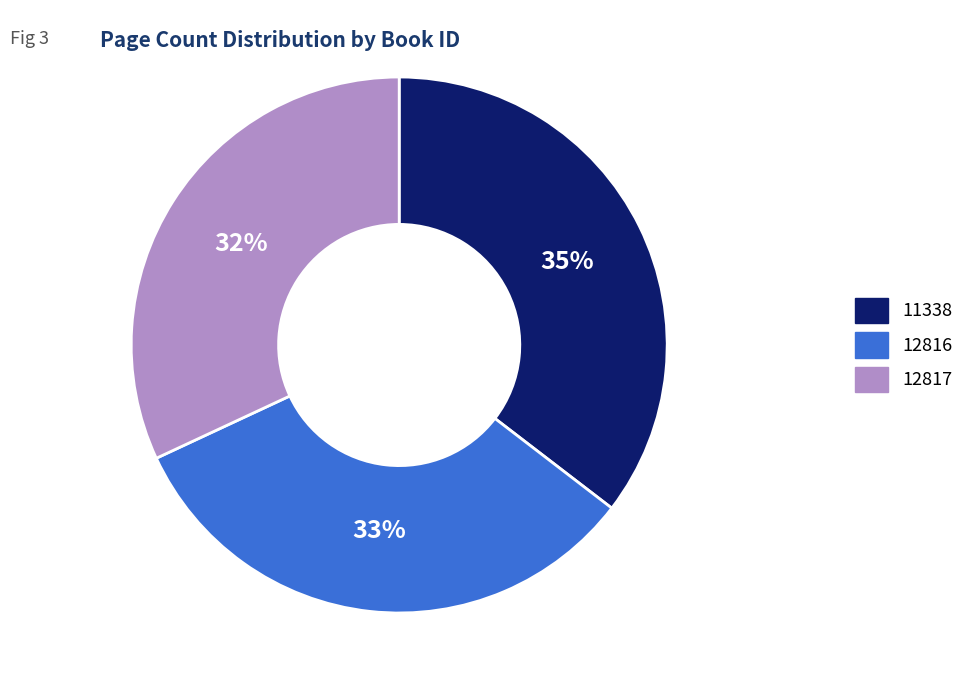

Rank the categories by value from highest to lowest.

11338, 12816, 12817